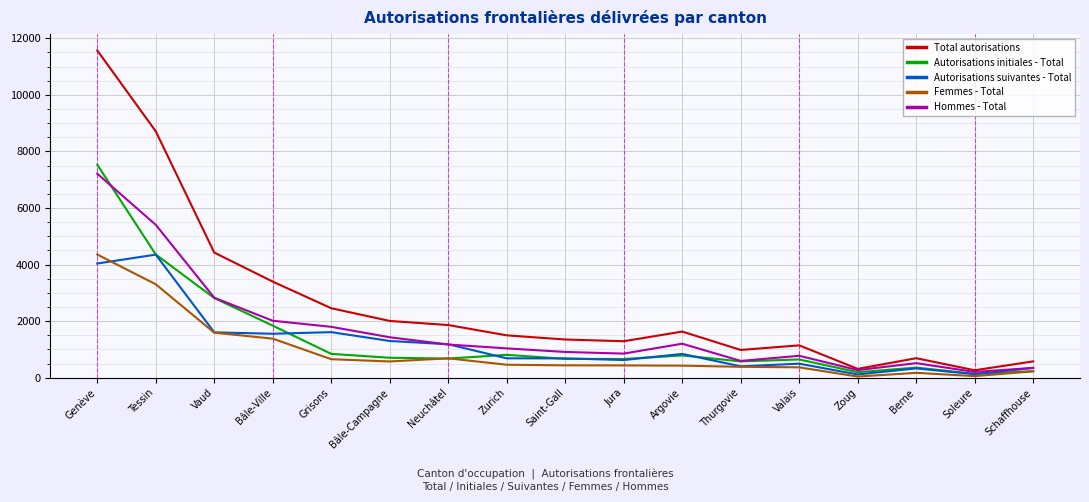

Which series changed the most between Tessin and Thurgovie?

Total autorisations